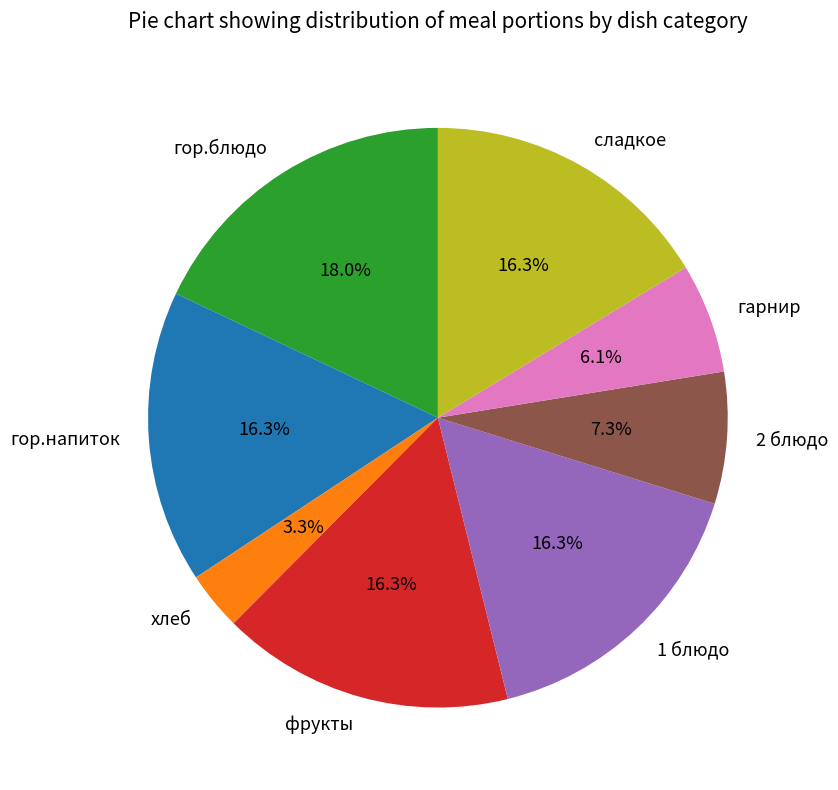

Does сладкое account for over 50% of the chart?

No